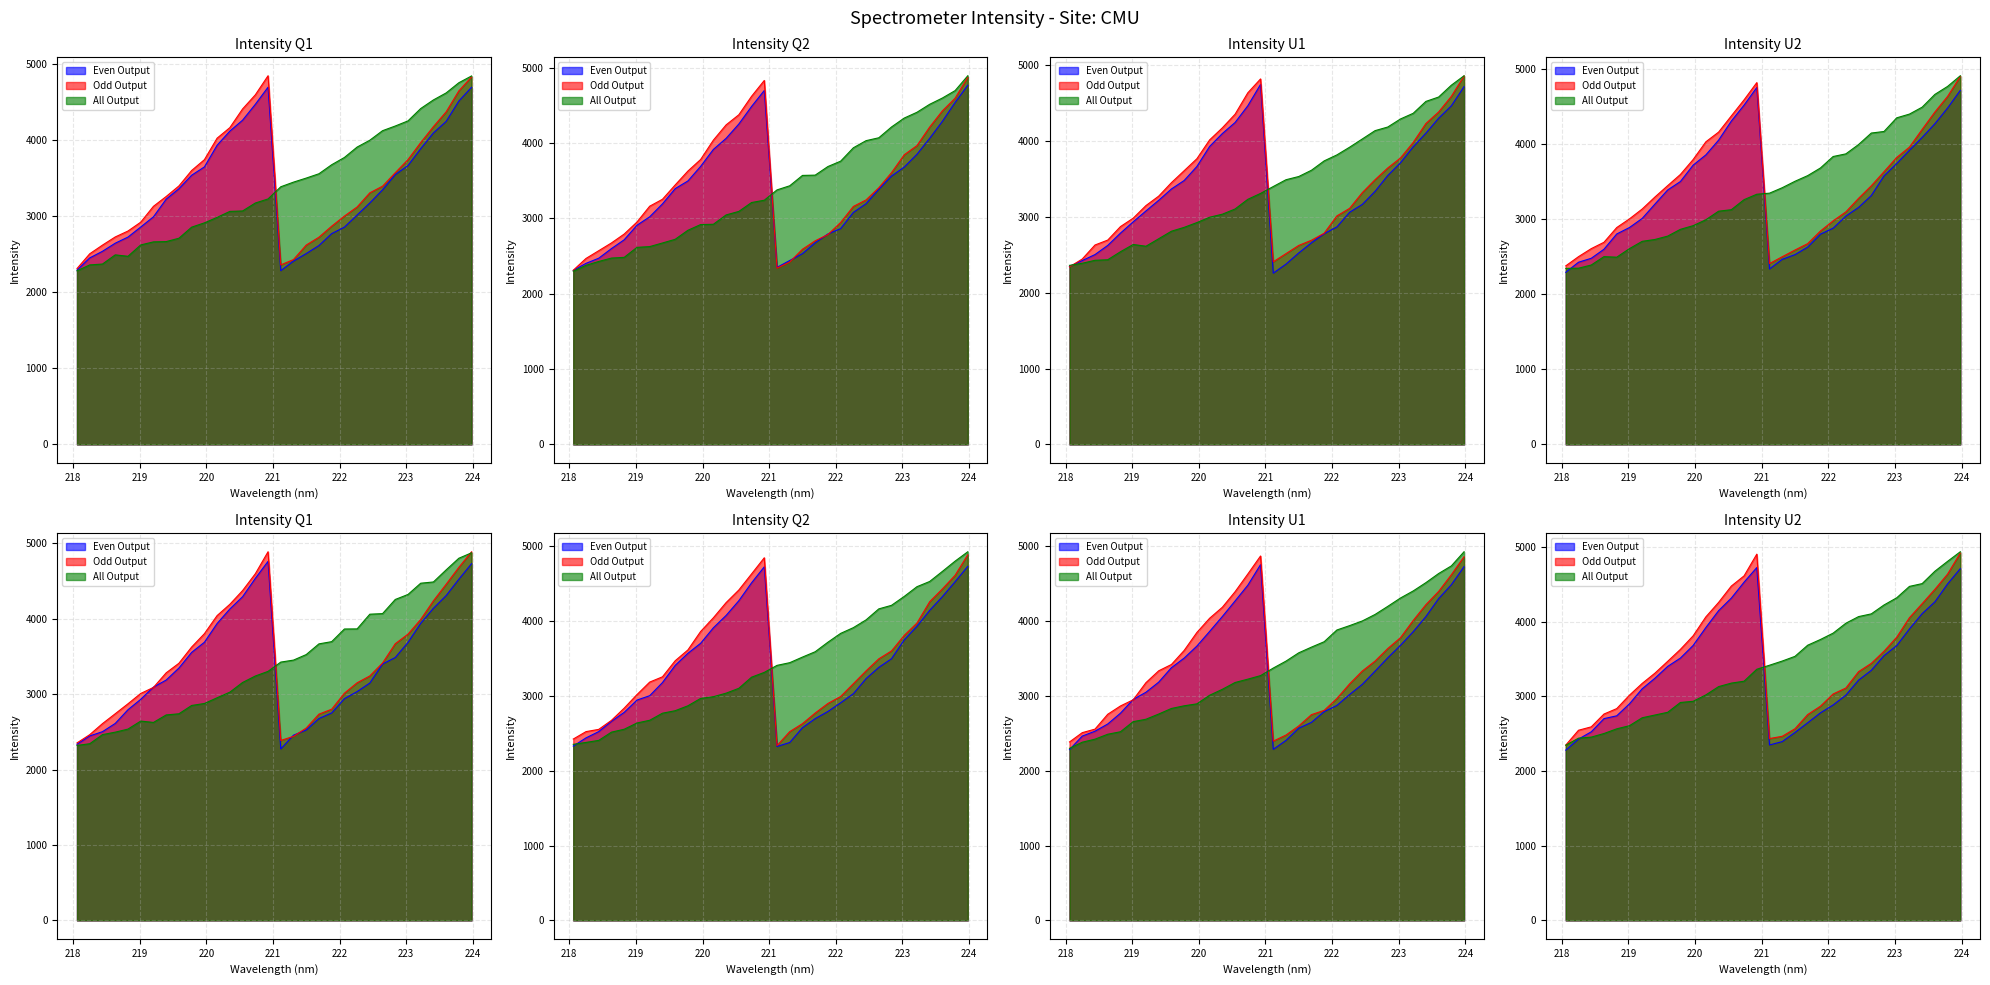

What are all the series names shown in the legend?

Even Output, Odd Output, All Output